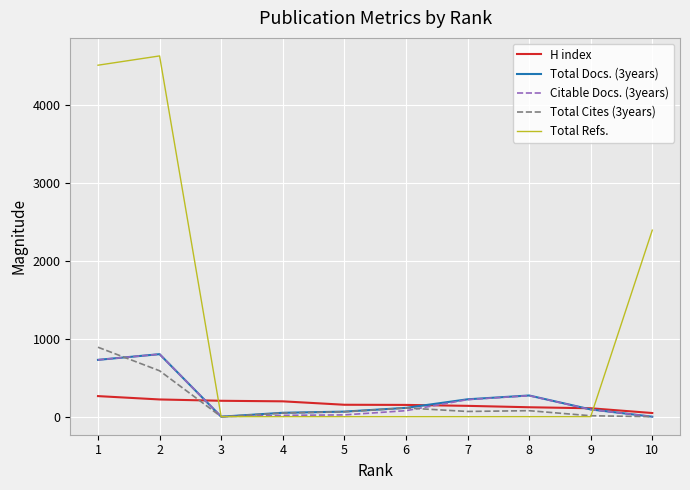

Which series changed the most between 2 and 7?

Total Refs.